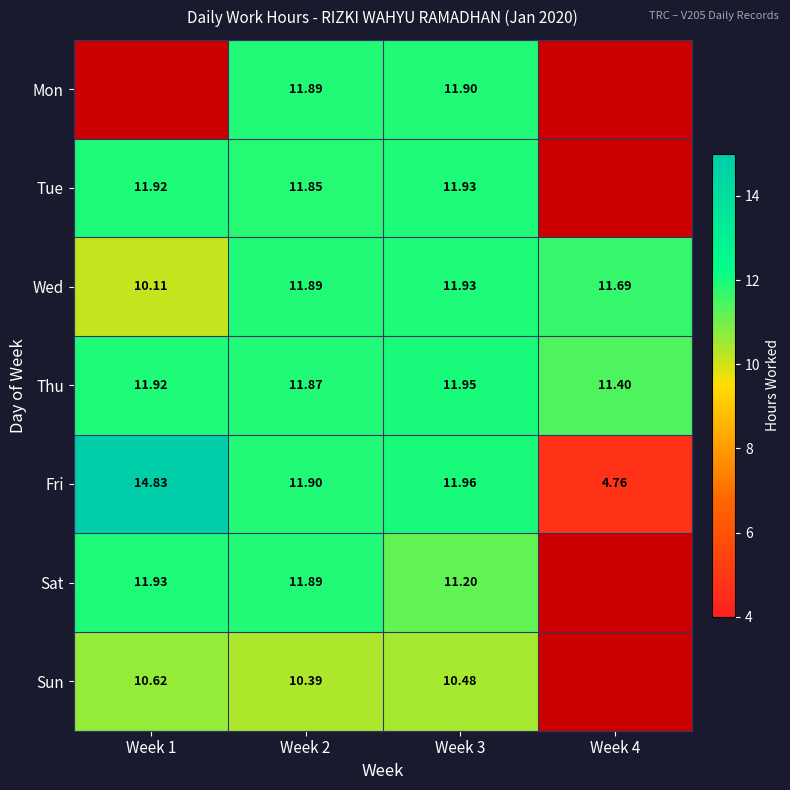

Is the value of Mon at Week 2 greater than the value of Sun at Week 3?

Yes